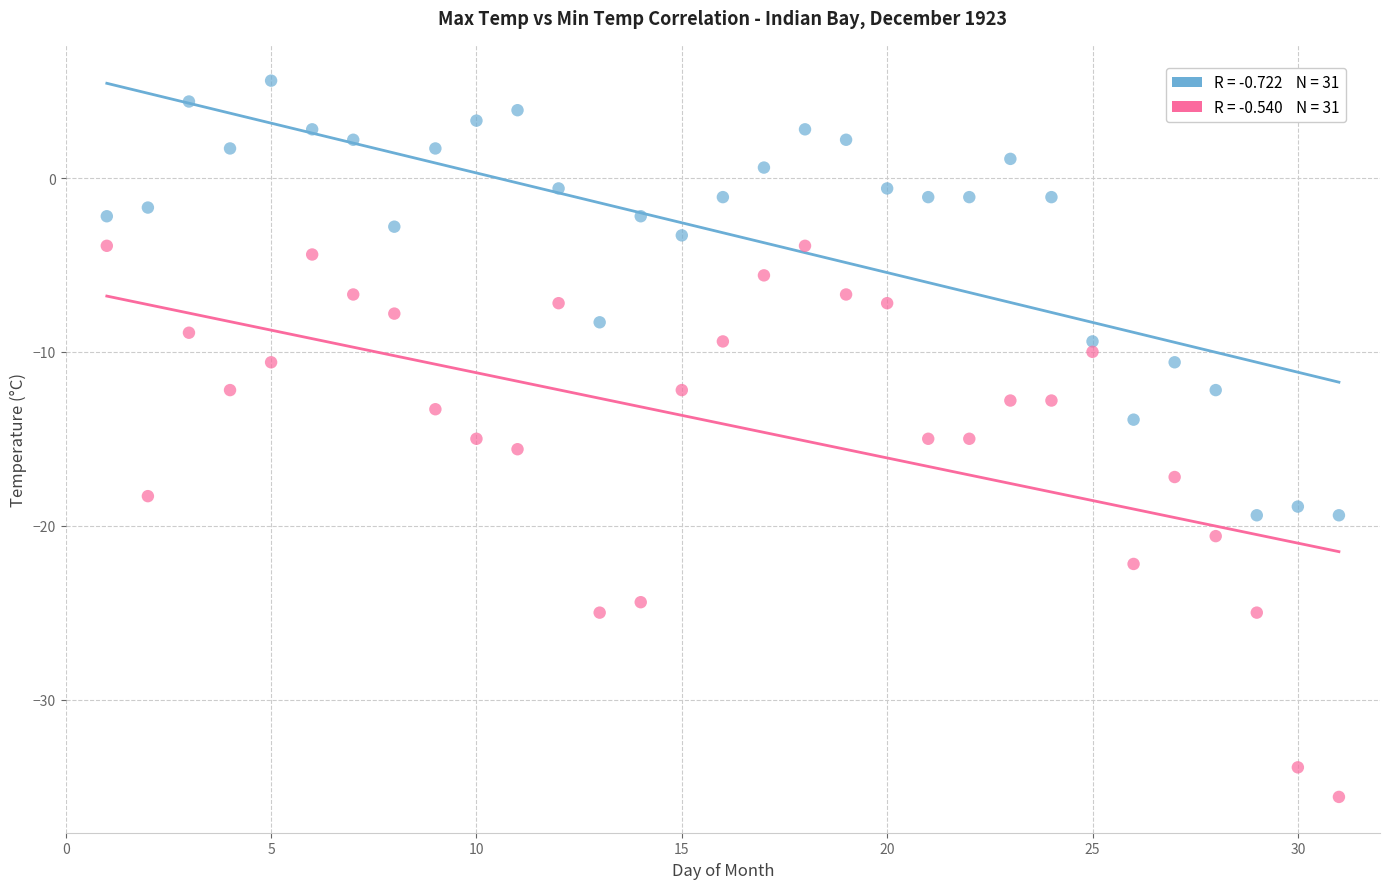

What are all the series names shown in the legend?

Max Temp (C), Min Temp (C)